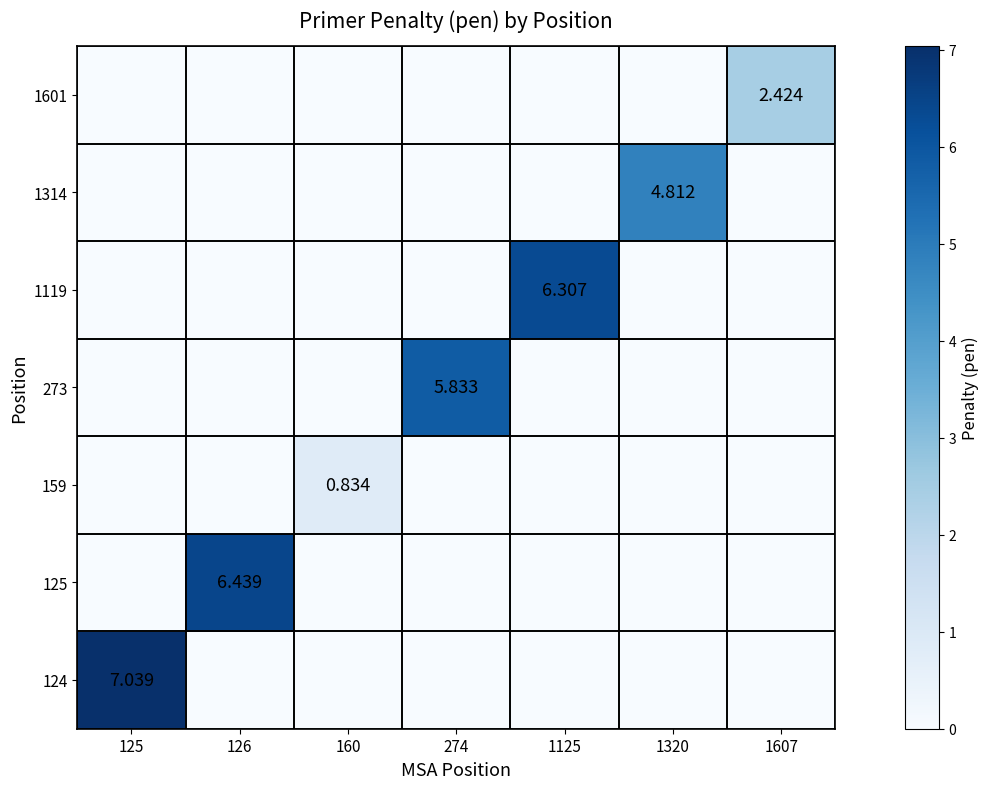

What is the total value across all series at 160?

0.8